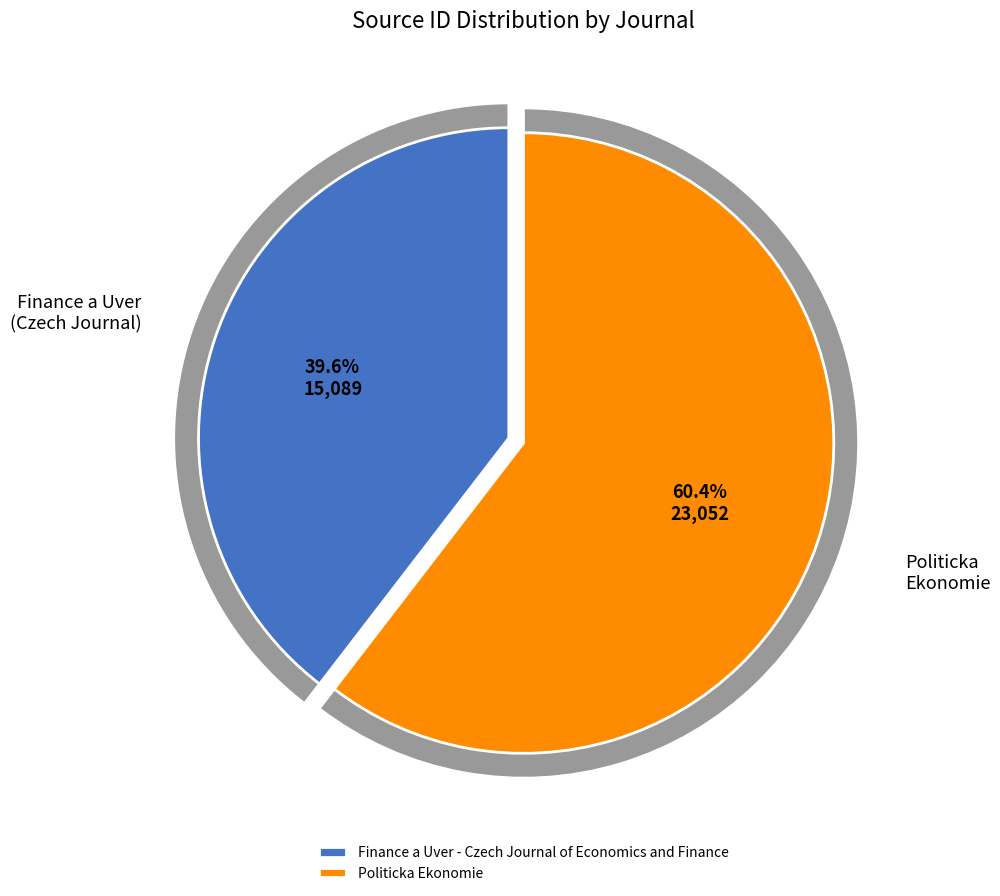

What is the total percentage of Finance a Uver - Czech Journal of Economics and Finance and Politicka Ekonomie?

100.0%